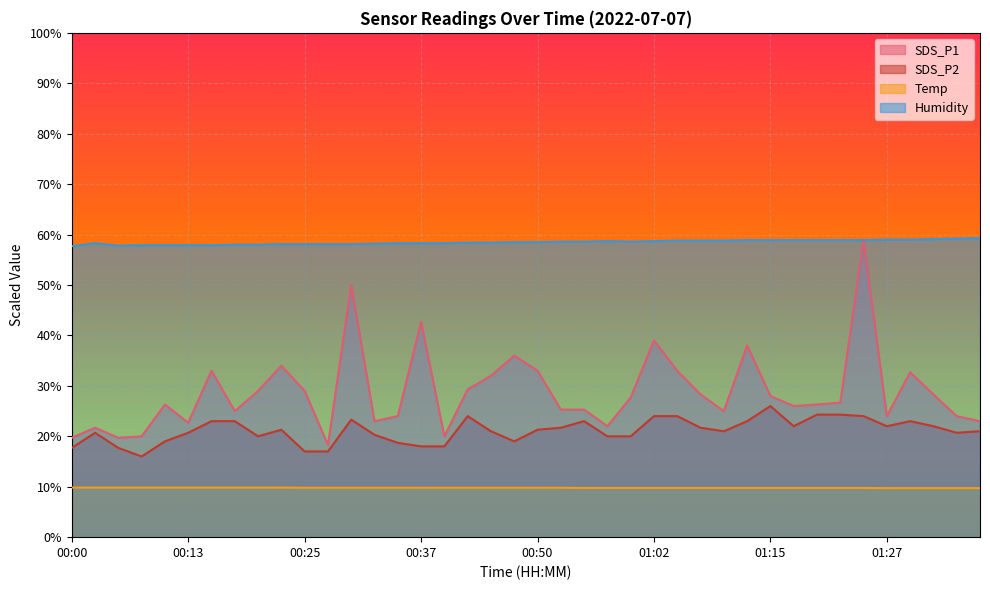

How many lines are shown in the chart?

4